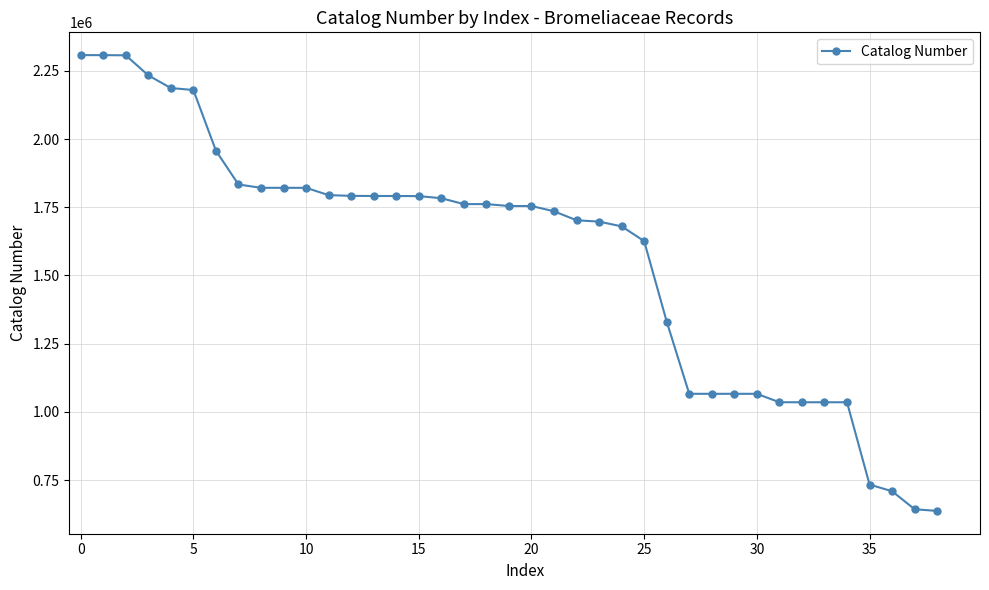

What is the minimum value shown in the chart?

636775